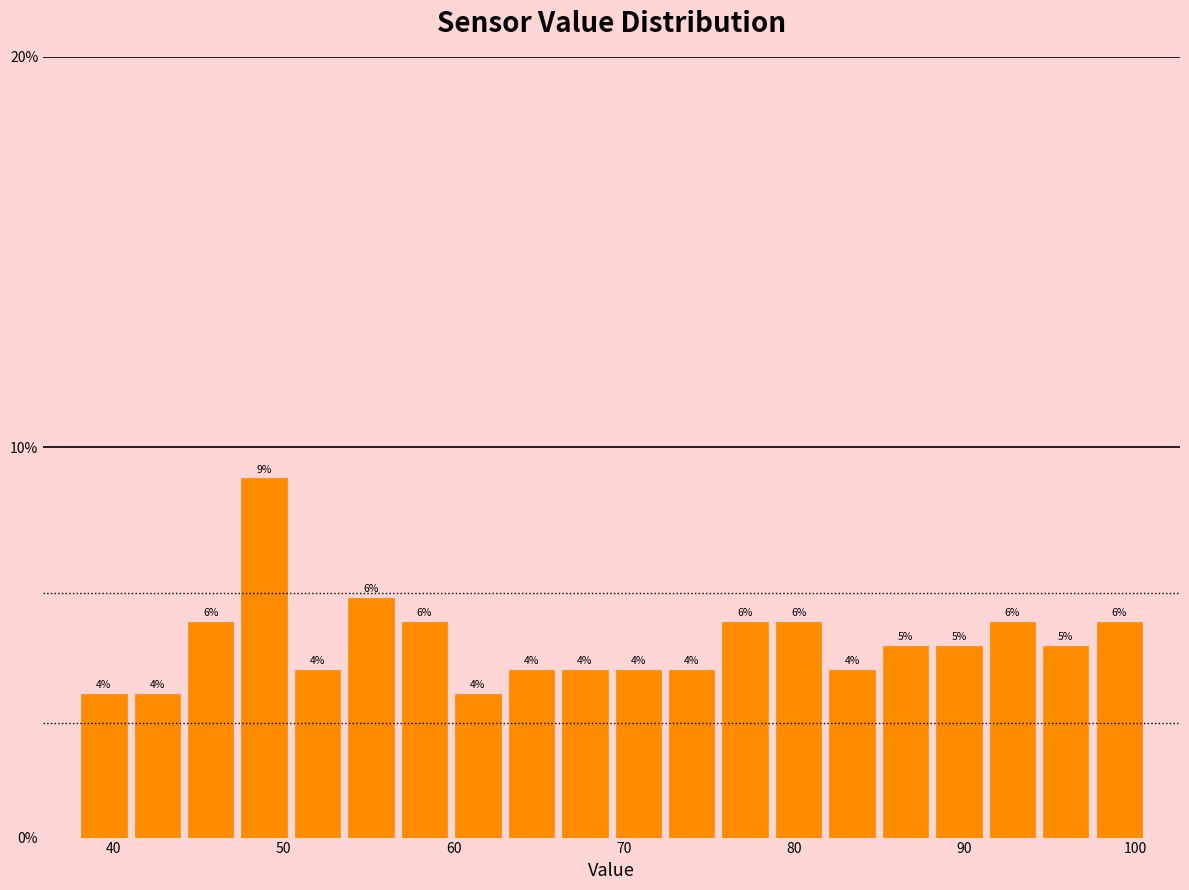

Read against the x-axis, roughly where is the centre of the tallest bar?

49